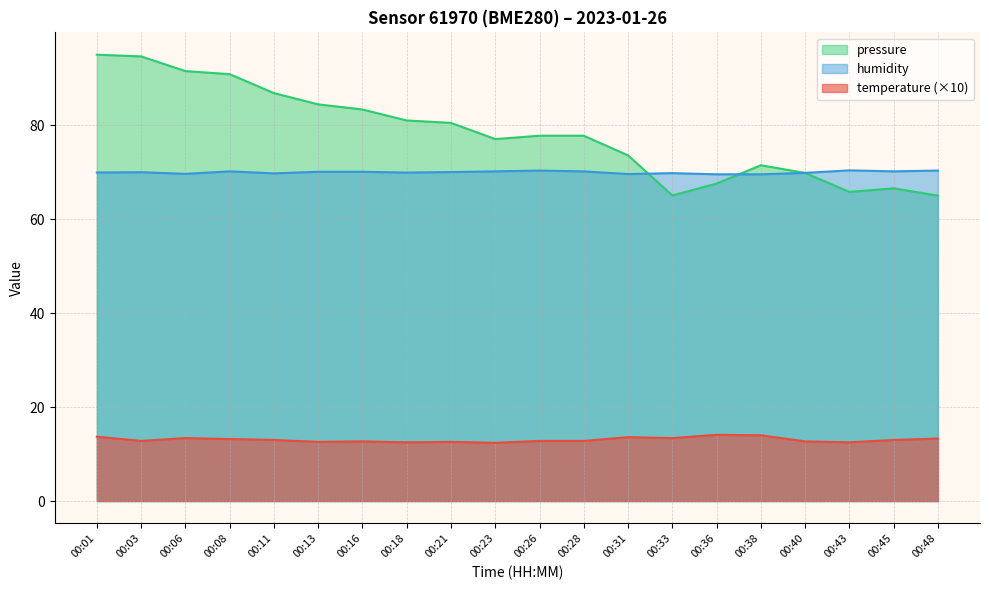

True or false: humidity and temperature cross at least once.

False